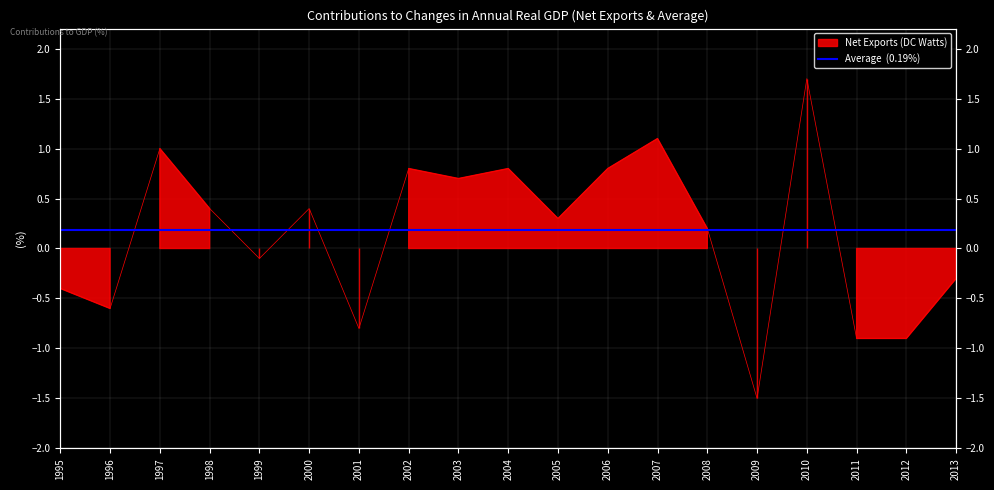

Rank the categories by value from highest to lowest.

2010, 2007, 1997, 2002, 2004, 2006, 2003, 1998, 2000, 2005, 2008, 1999, 2013, 1995, 1996, 2001, 2011, 2012, 2009